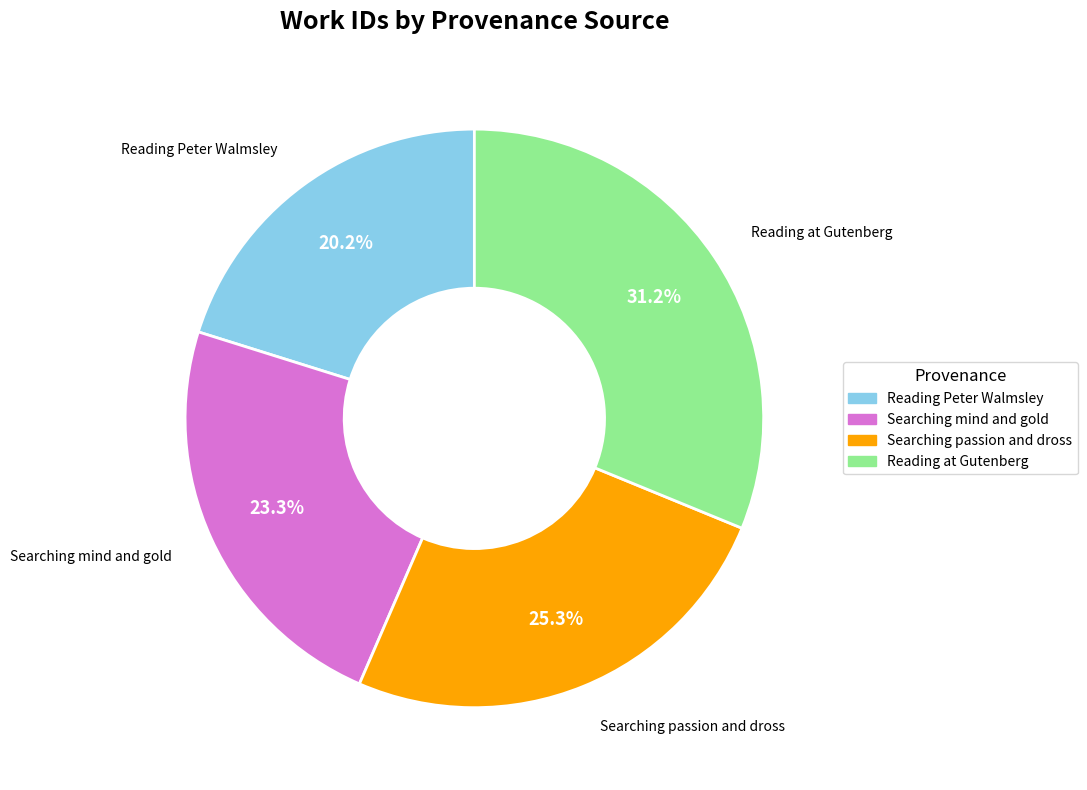

How many slices are in this pie chart?

4